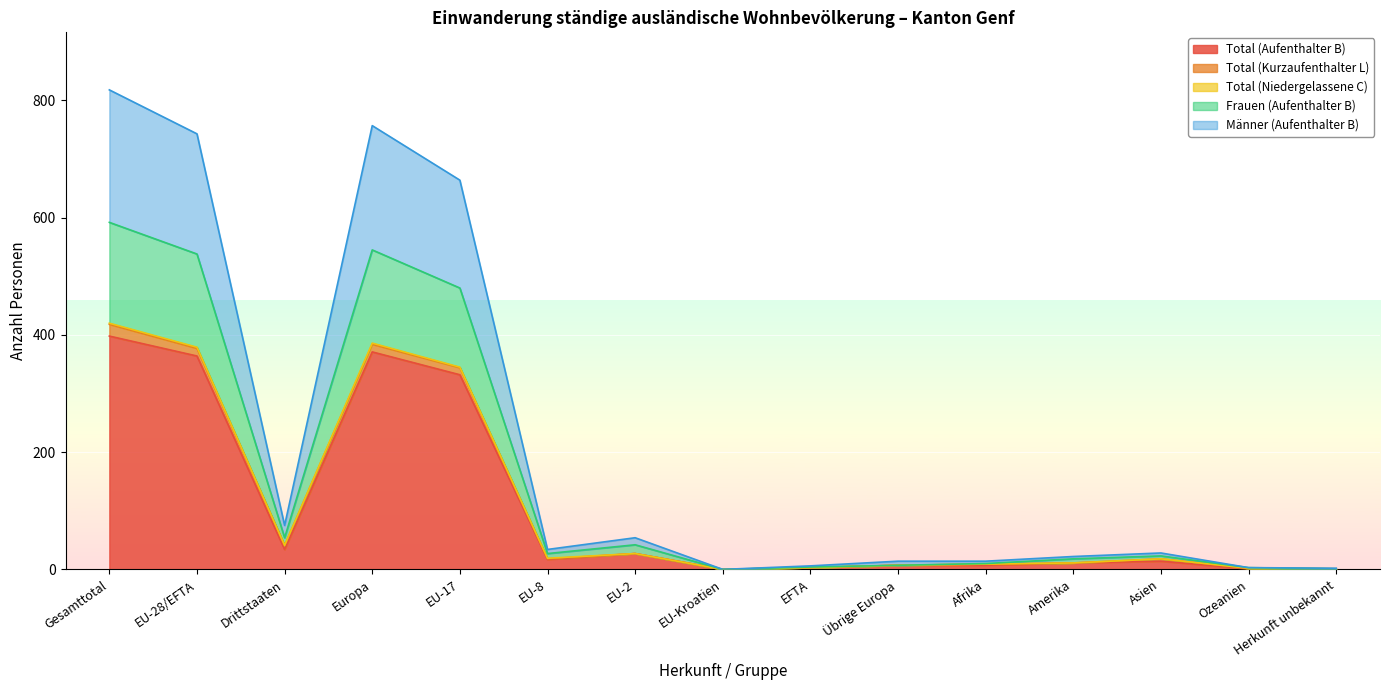

True or false: Männer (Aufenthalter B) has a value of 2 at Ozeanien.

False